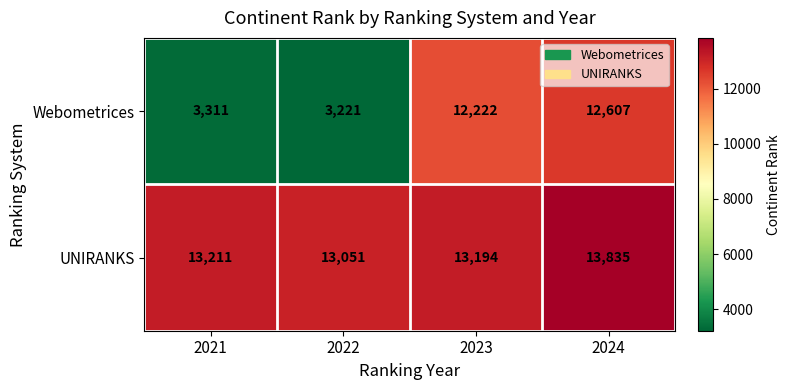

At which label is UNIRANKS closest to 13443?

2021